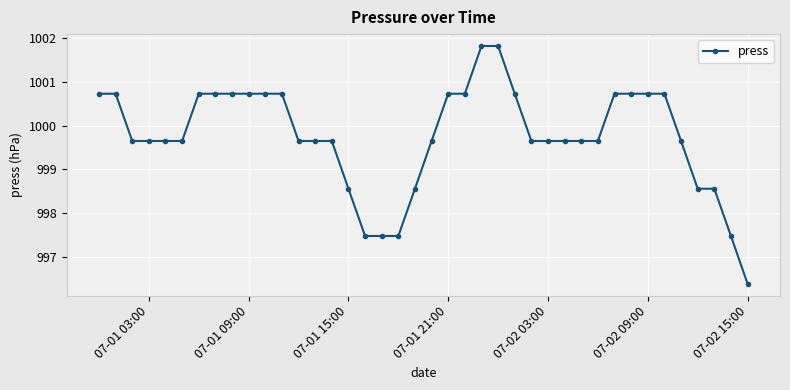

What is the value of the 19th point from the left?

997.5